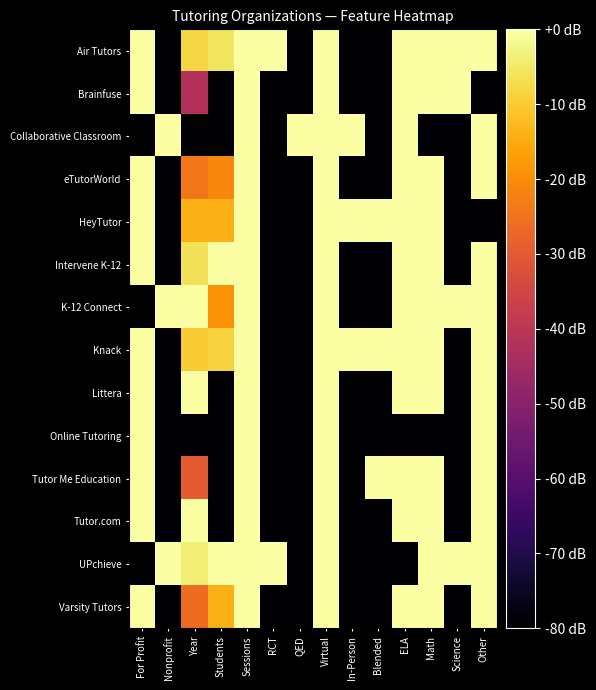

What is the smallest value displayed?

-80.0